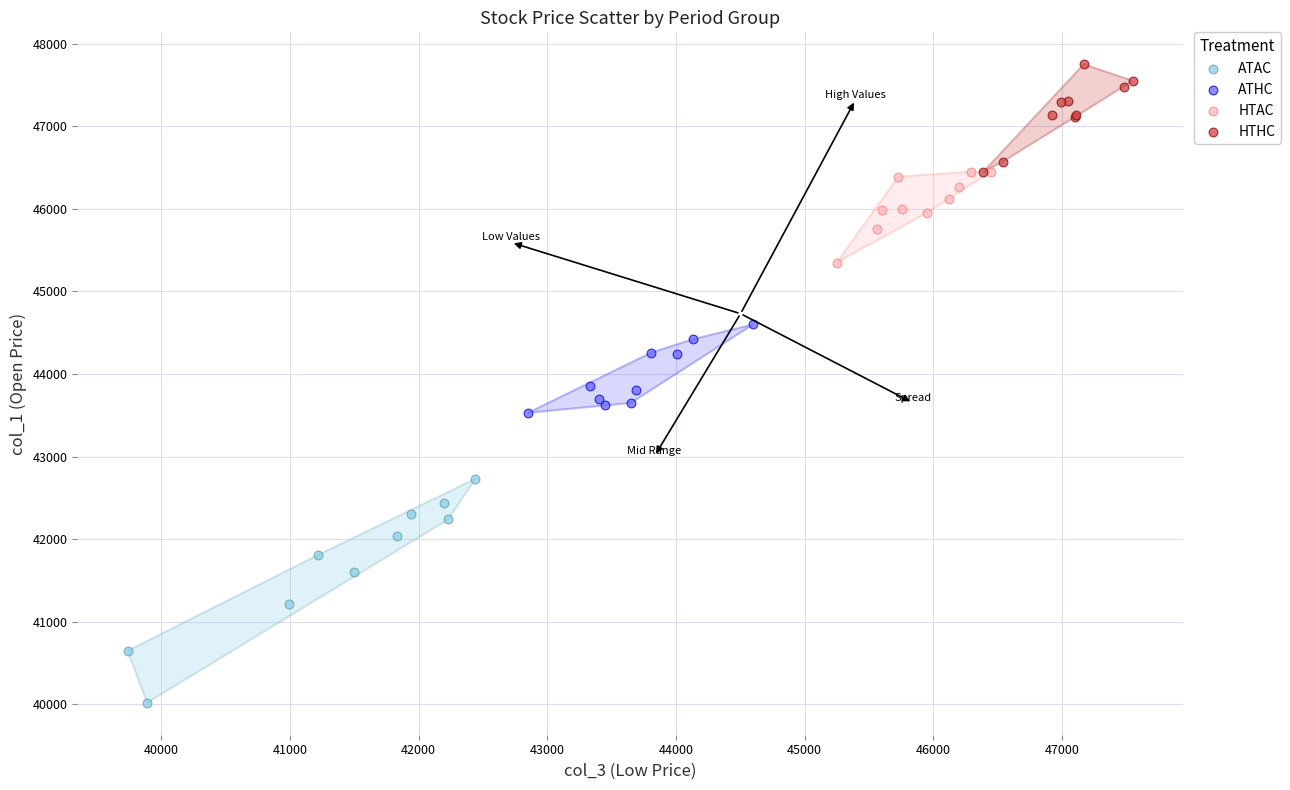

Which series has the widest spread of Y values?

ATAC